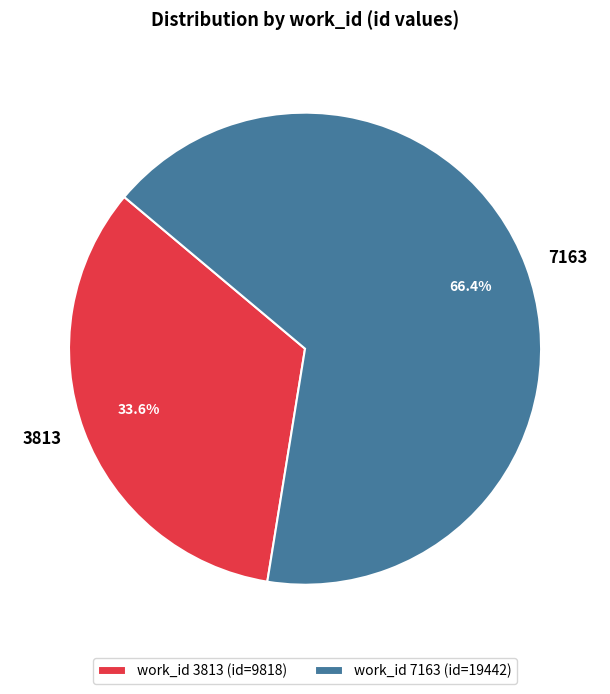

How many segments does this pie chart have?

2